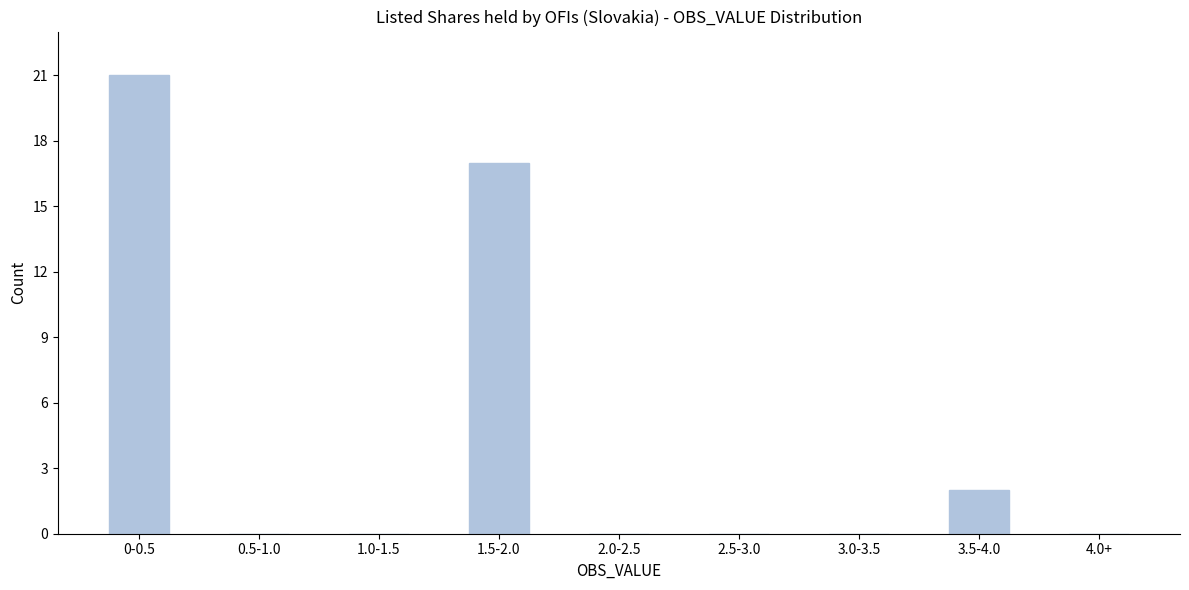

Reading left to right, list all the values displayed in this chart.

0-0.5=21	0.5-1.0=0	1.0-1.5=0	1.5-2.0=17	2.0-2.5=0	2.5-3.0=0	3.0-3.5=0	3.5-4.0=2	4.0+=0